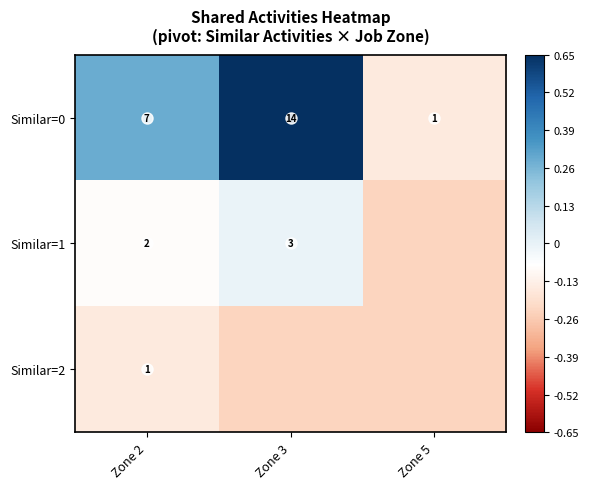

What is the difference between the maximum and minimum values in the row_0 series?

0.8